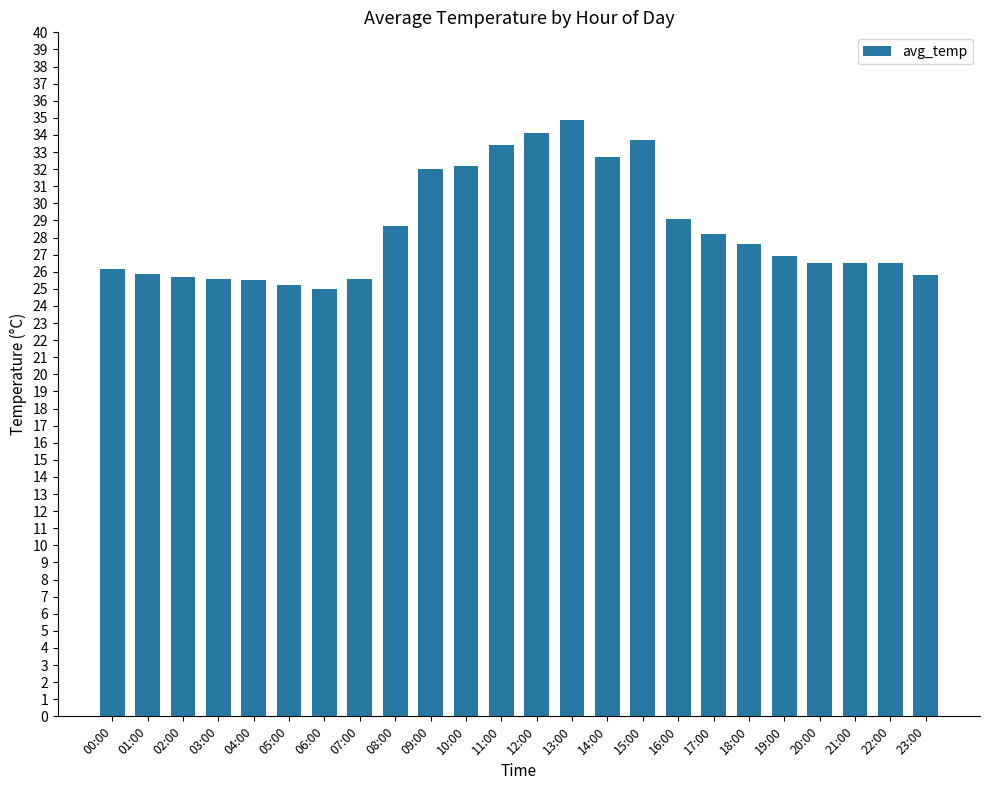

Are the bars grouped side by side (vs. stacked)?

No